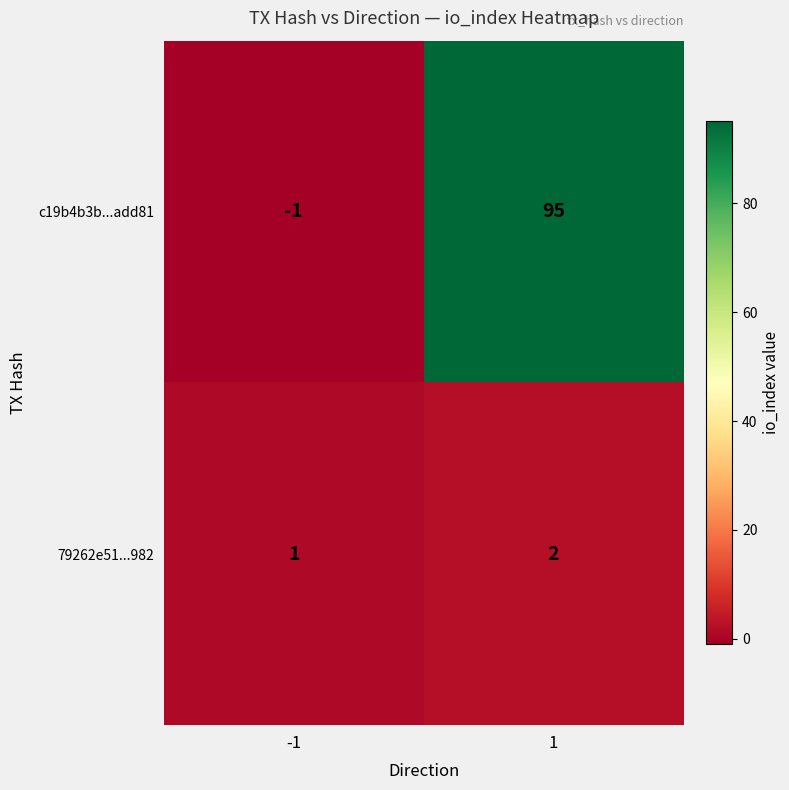

What is the greatest value displayed?

95